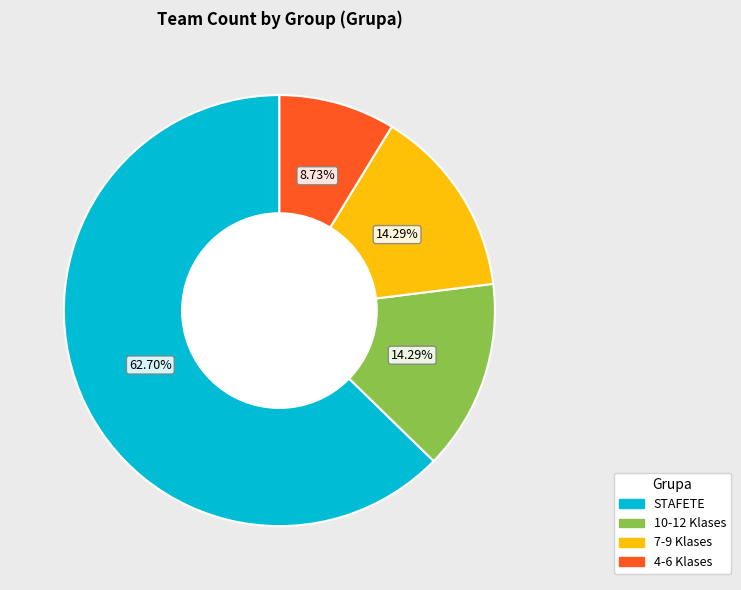

Which slice is the largest?

STAFETE